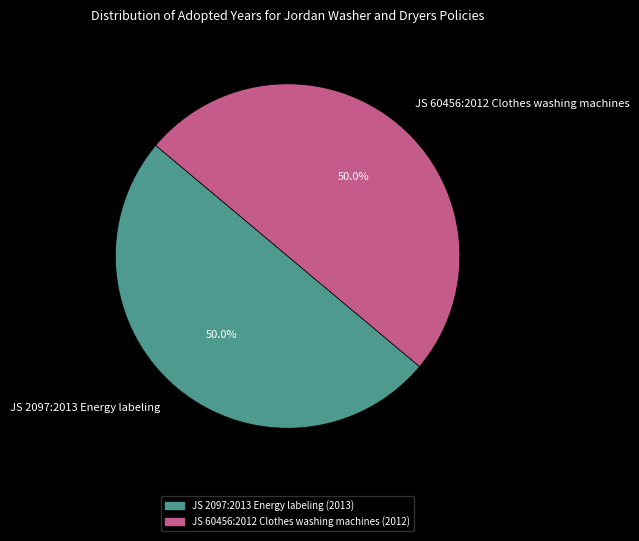

What is the ratio of the value at JS 2097:2013 Energy labeling to the value at JS 60456:2012 Clothes washing machines?

1.0